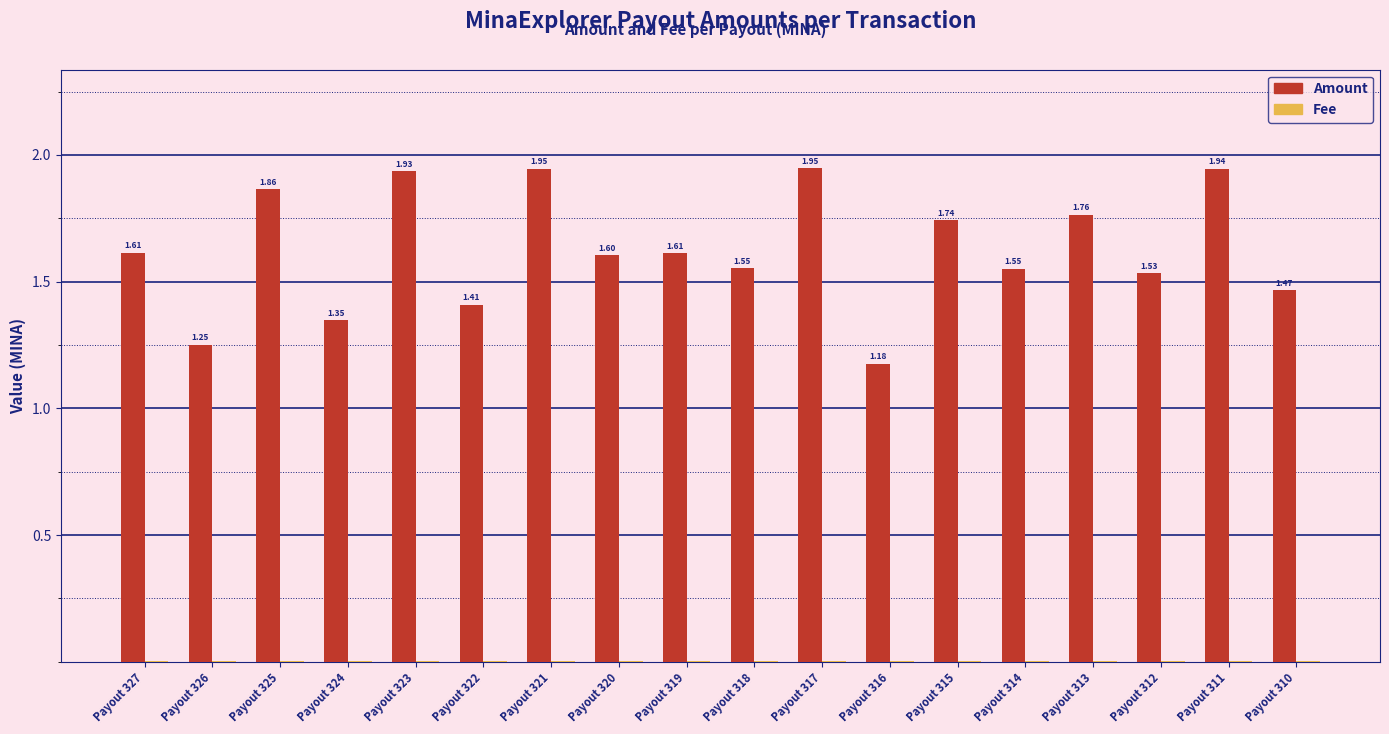

What is the total value across all series at Payout 319?

1.6